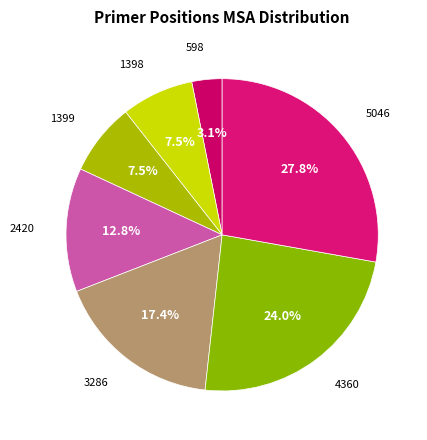

What percentage is NOT represented by 4360?

76.0%